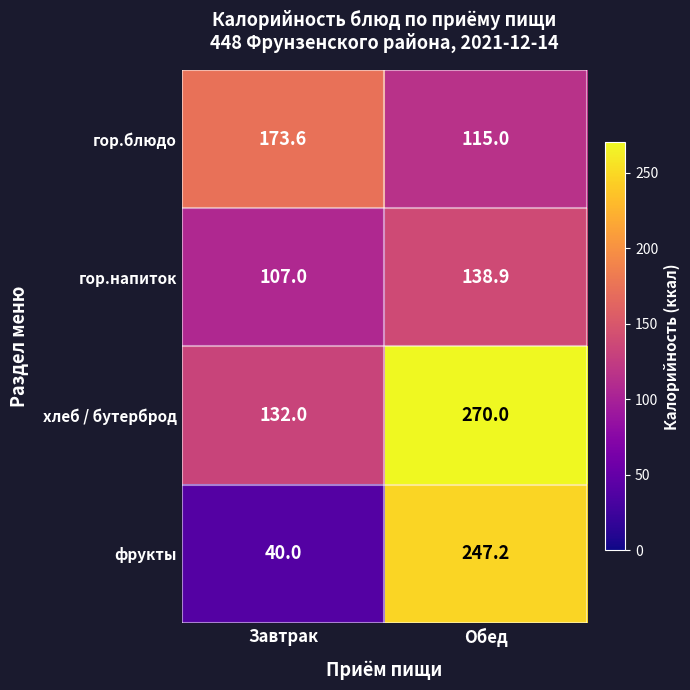

The value of хлеб / бутерброд at Завтрак is 132.0. True or false?

True